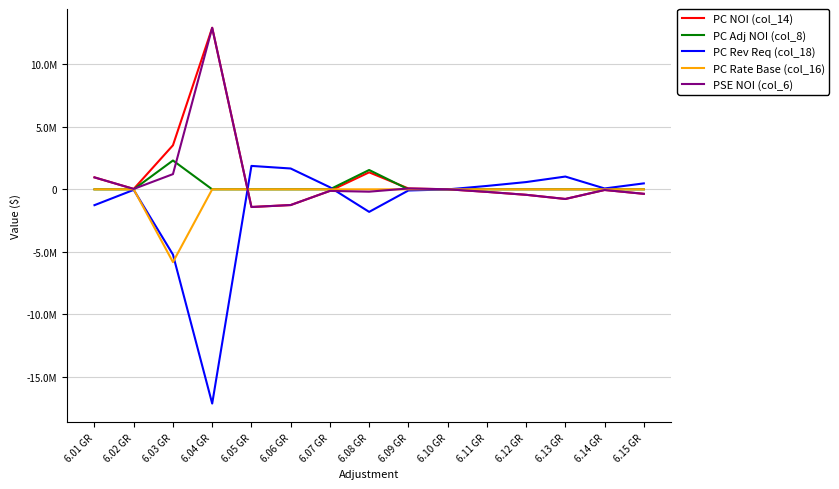

Which category has the highest value in the PC Rev Req (col_18) series?

6.05 GR